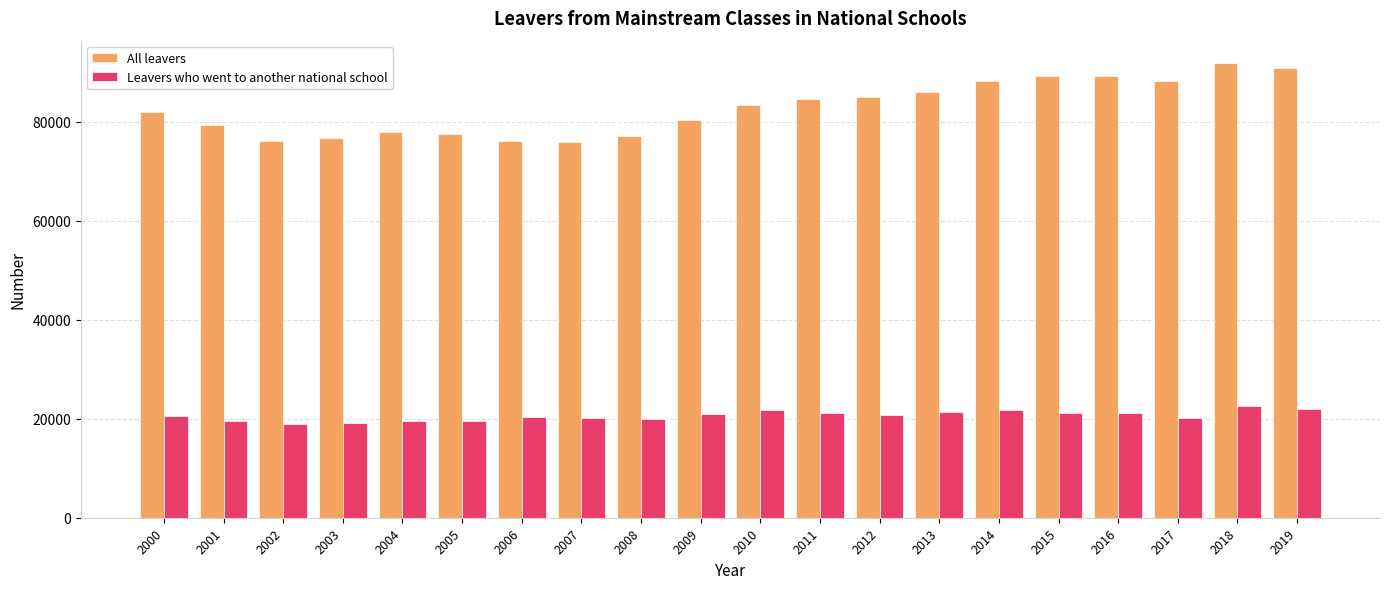

How many groups of bars are there?

20